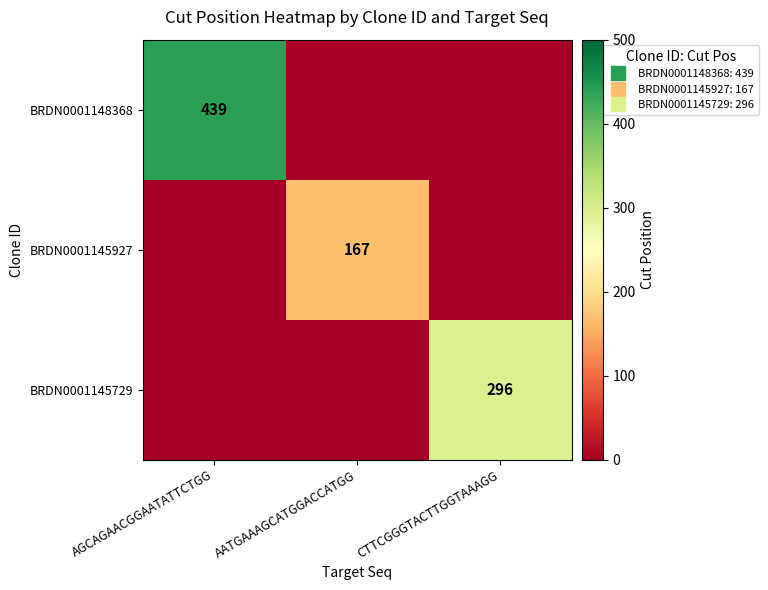

Between AGCAGAACGGAATATTCTGG and CTTCGGGTACTTGGTAAAGG, which series saw the biggest shift?

BRDN0001148368